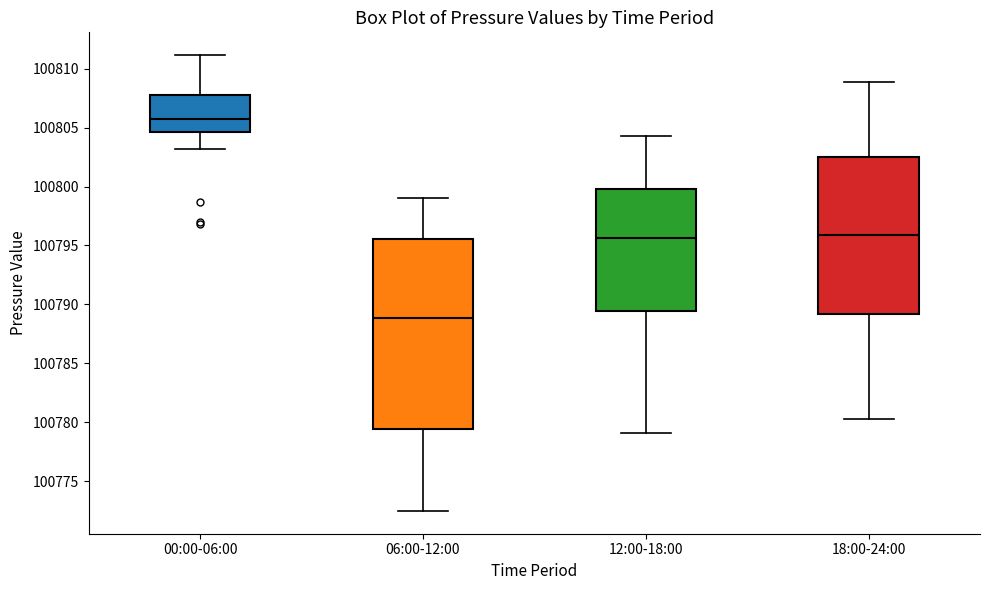

Reading left to right, transcribe this box plot: for each box, give where its median line is, the range the box spans, and where its two whiskers end, as read against the y-axis. The values are not printed on the chart, so give them approximately, as read against the axis.

00:00-06:00: median 100805.5, box 100804.5 to 100807.5, whiskers 100803.0 to 100811.0
06:00-12:00: median 100789.0, box 100779.5 to 100795.5, whiskers 100772.5 to 100799.0
12:00-18:00: median 100795.5, box 100789.5 to 100800.0, whiskers 100779.0 to 100804.5
18:00-24:00: median 100796.0, box 100789.0 to 100802.5, whiskers 100780.5 to 100809.0